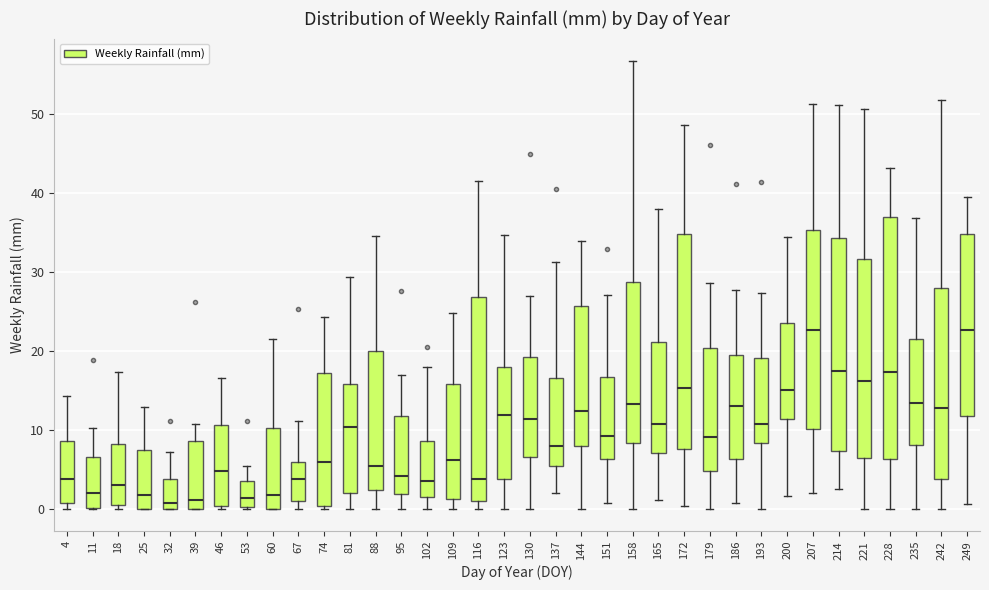

Where does the upper whisker of the box at x = 32 end on the y-axis? The values are not printed on the chart, so give them approximately, as read against the axis.

7